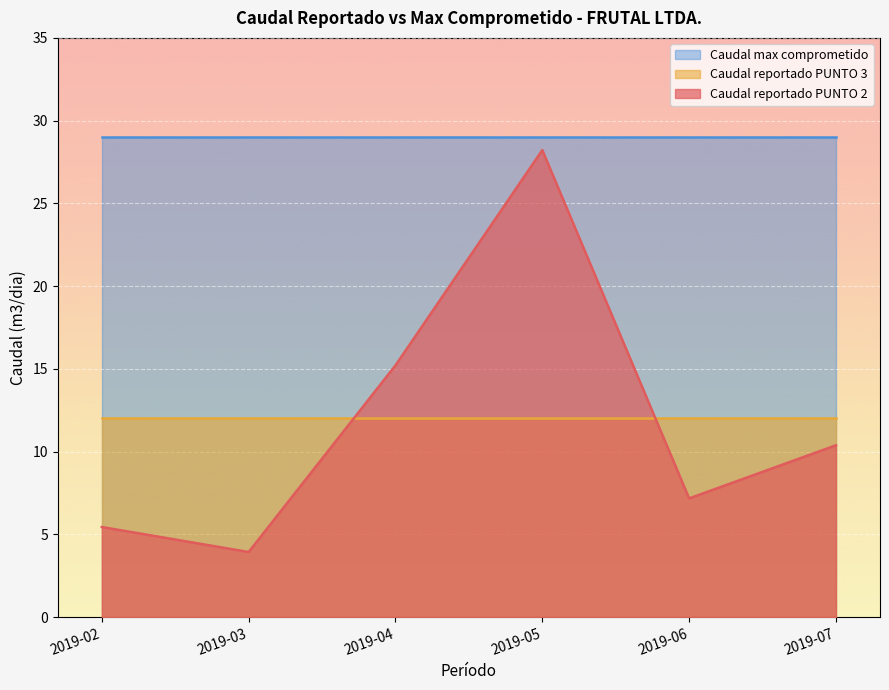

What is the value of the Caudal max comprometido point at the 6th from the left?

29.0